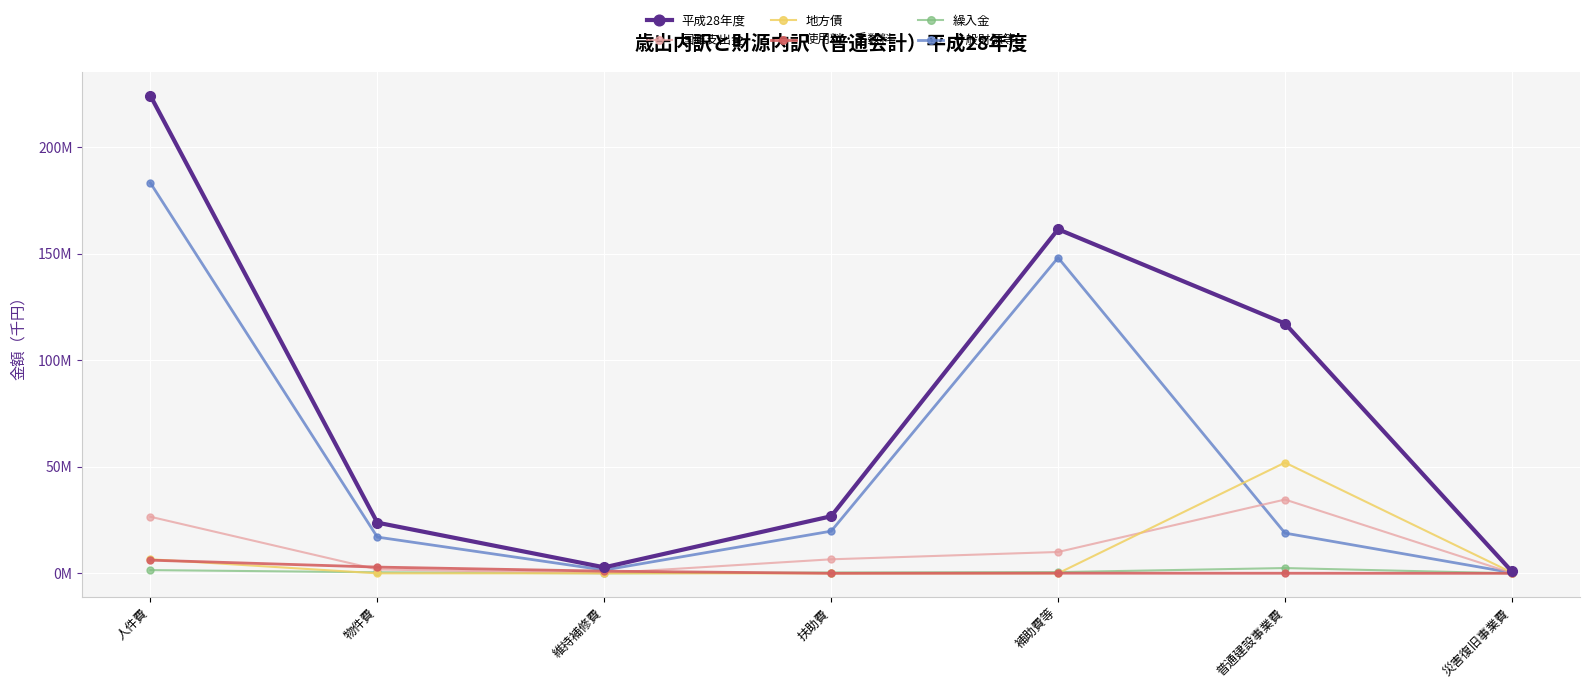

What is the value of the 地方債 point at the 7th from the left?

363000